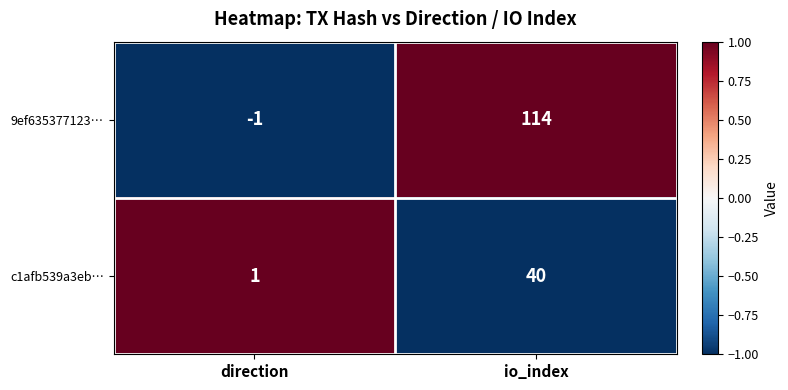

Read the 9ef635377123… value at io_index, to the nearest 10.

110